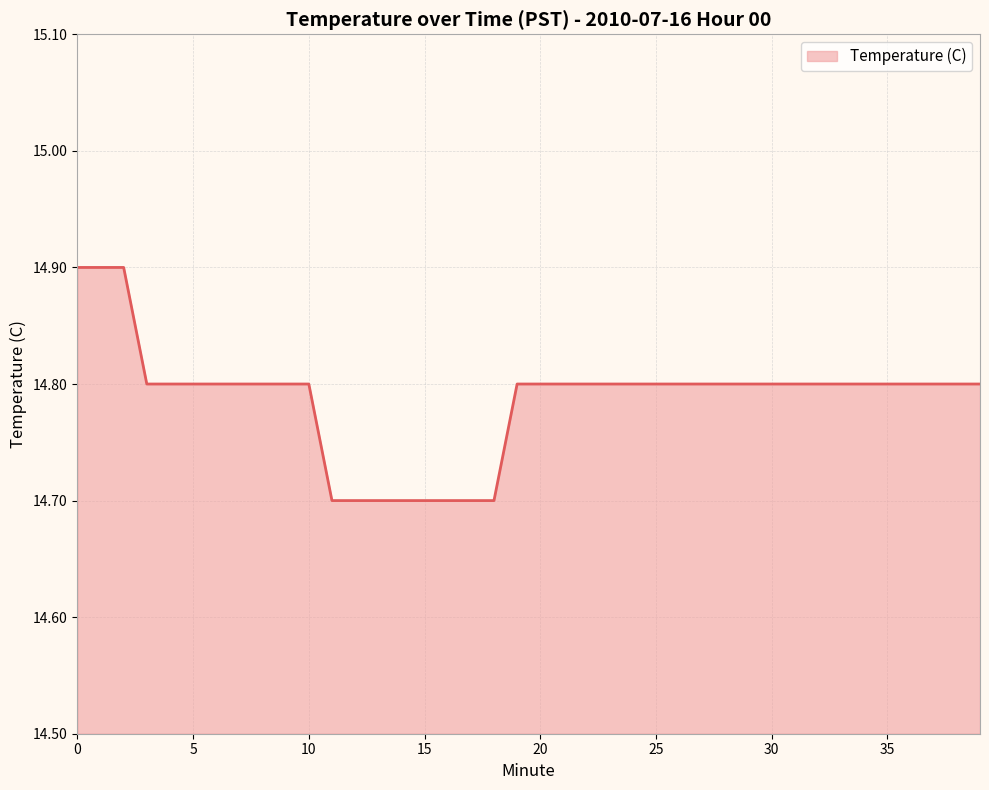

What is the average value?

14.8